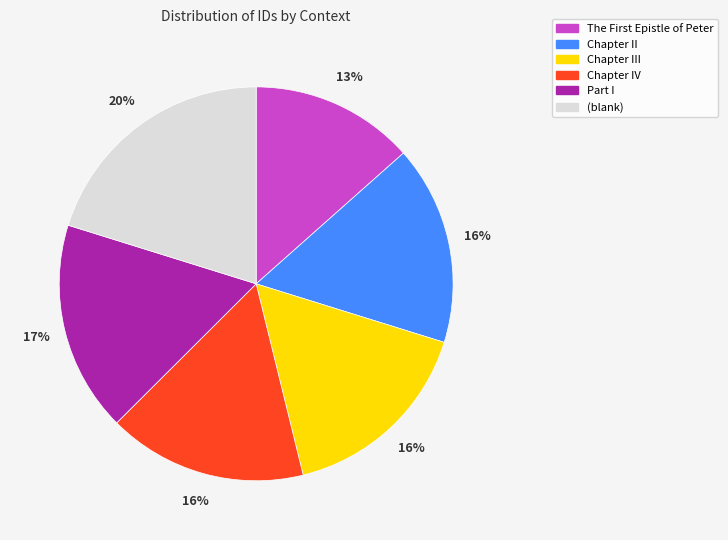

How many segments does this pie chart have?

6